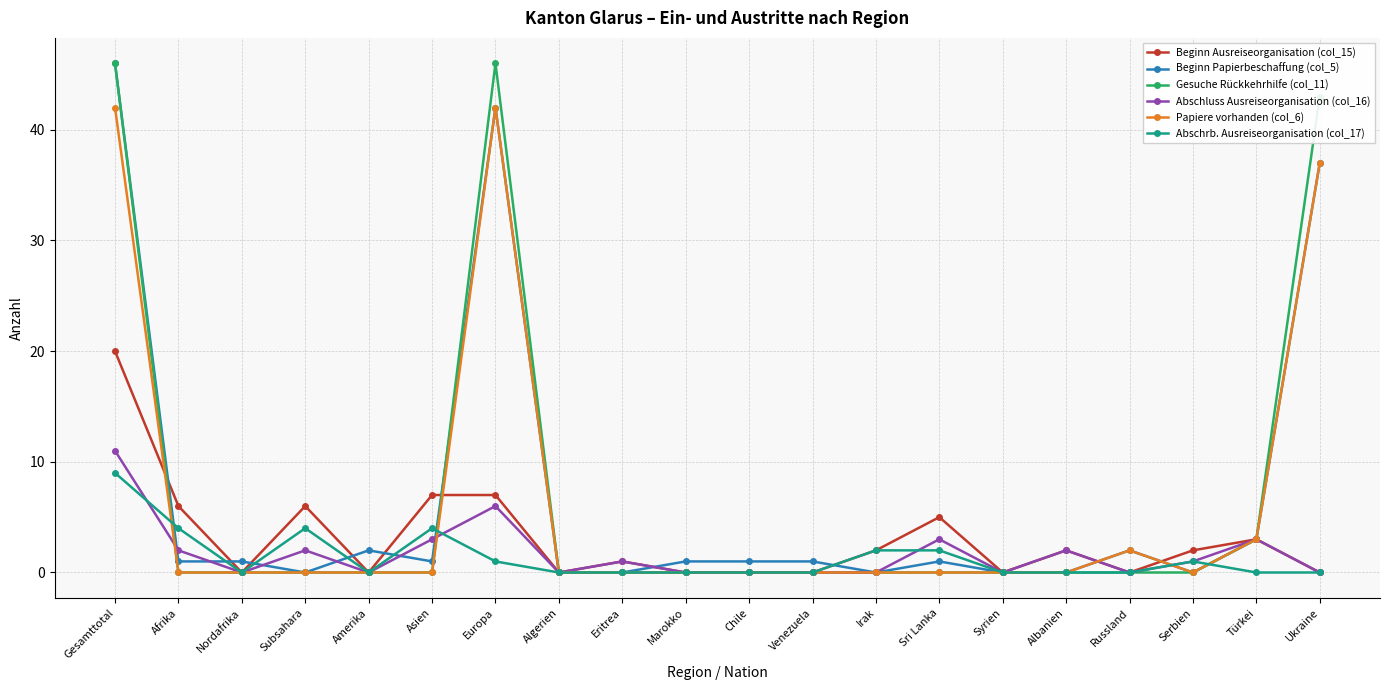

What is the greatest value displayed?

46